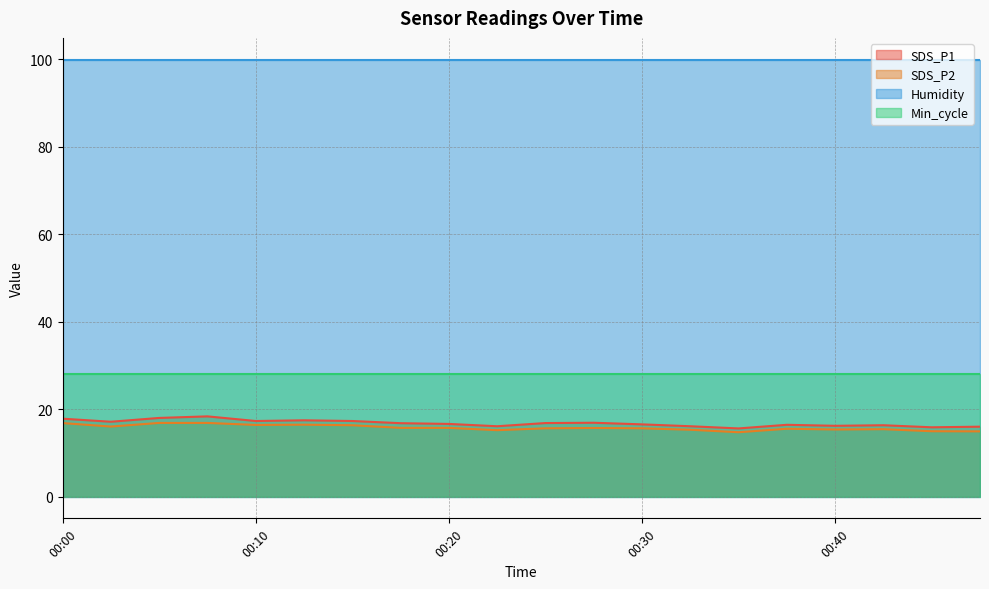

What is the value of the SDS_P1 point at the 10th from the left?

16.1